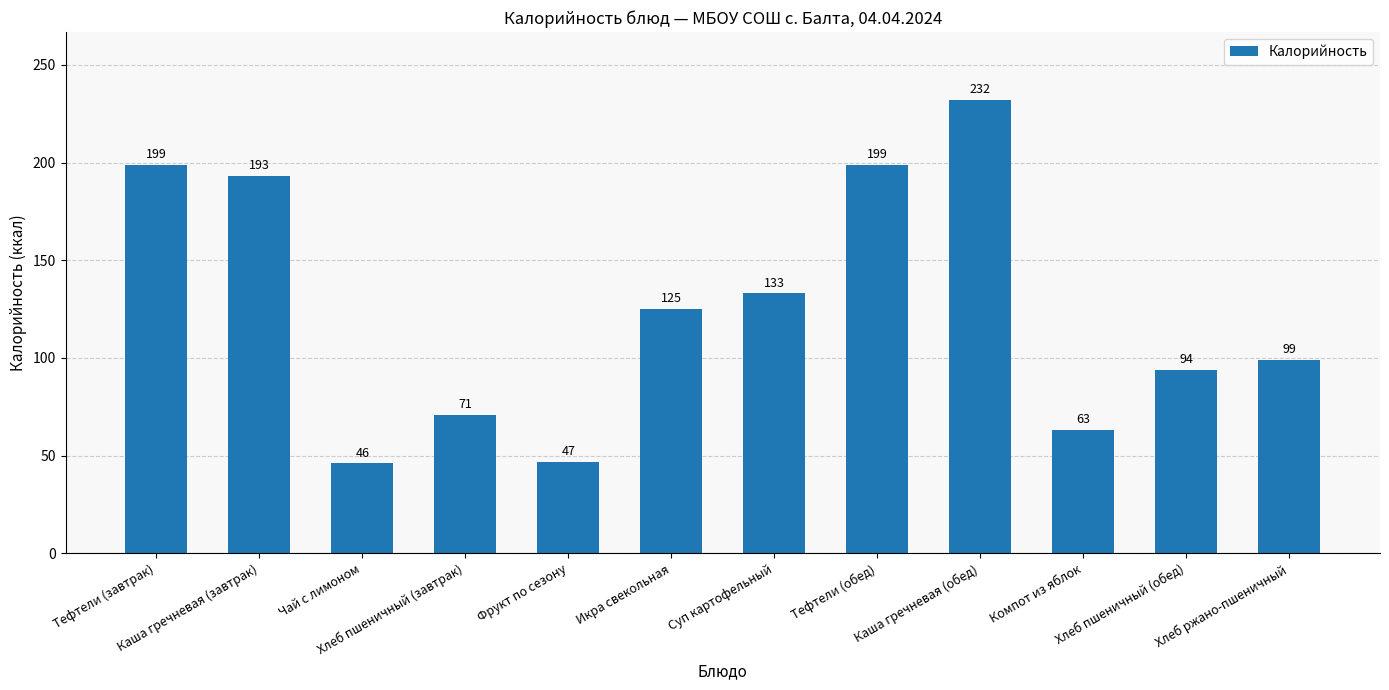

The chart shows a value of 94 at Хлеб пшеничный (обед). True or false?

True